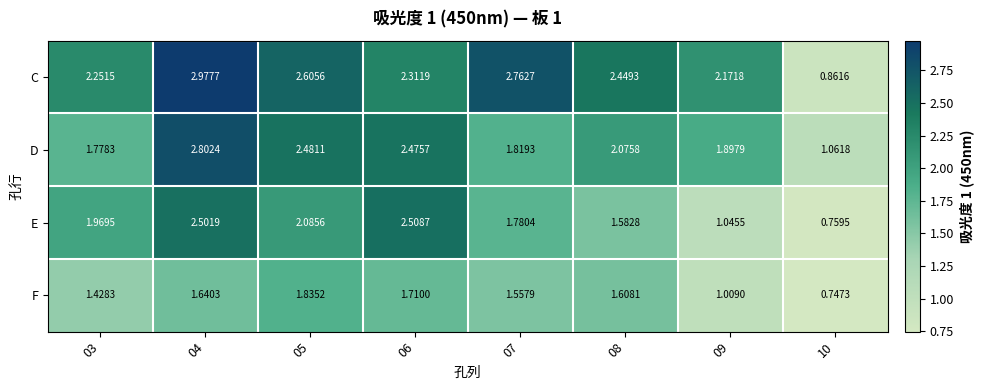

At 10, list the series in order from largest to smallest.

D, C, E, F